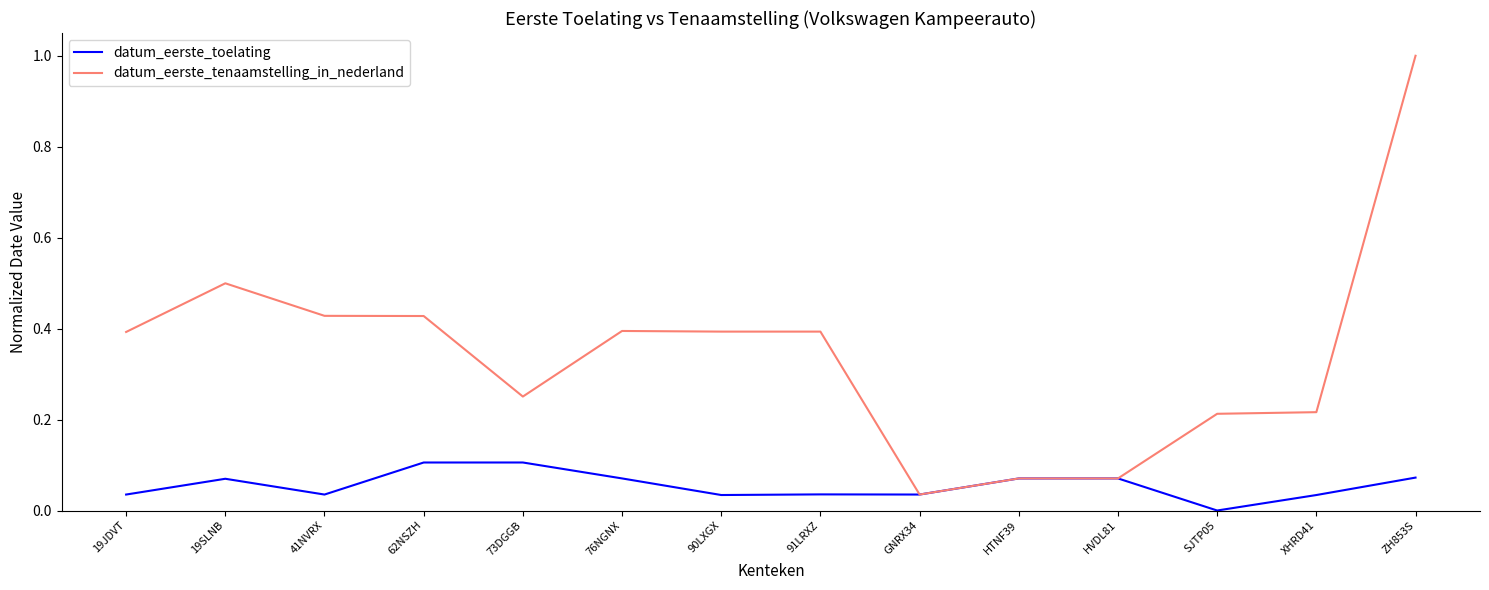

Rank the series by their average value, from lowest to highest.

datum_eerste_toelating, datum_eerste_tenaamstelling_in_nederland